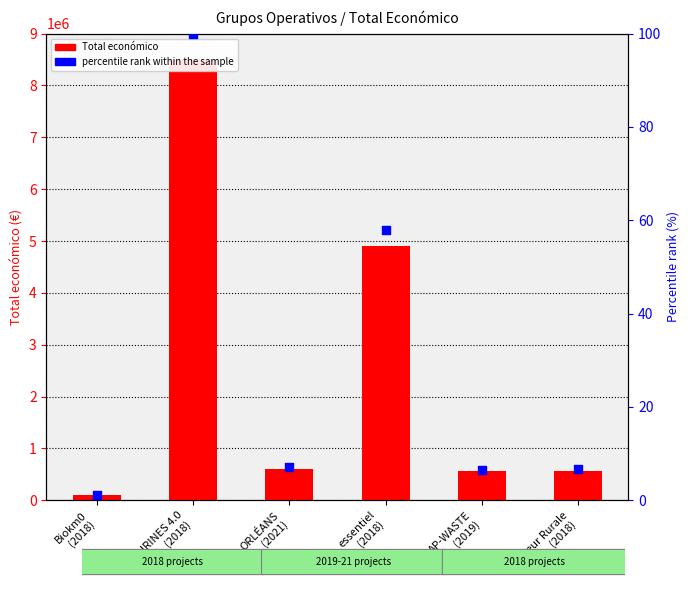

Which series contains the highest Y value?

Total económico